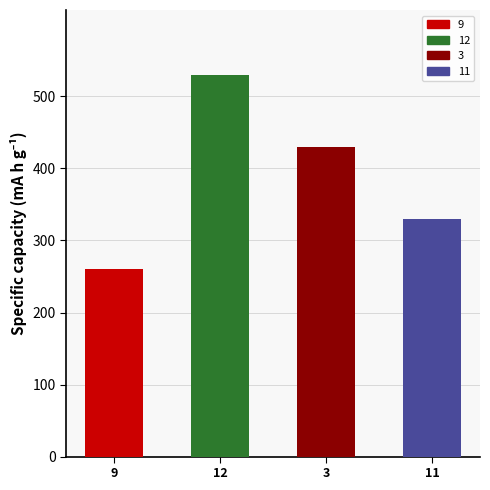

Rank the categories by value from highest to lowest.

12, 3, 11, 9